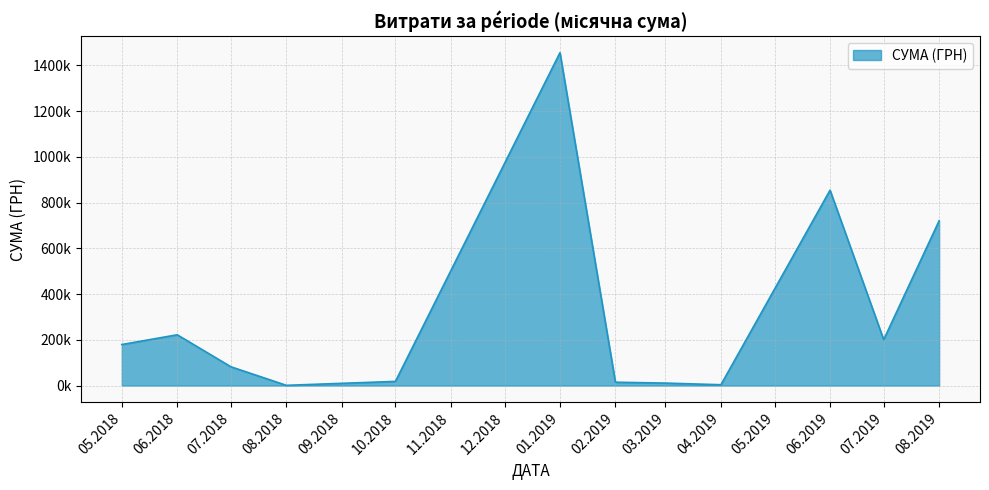

Does the chart have visible grid lines?

Yes